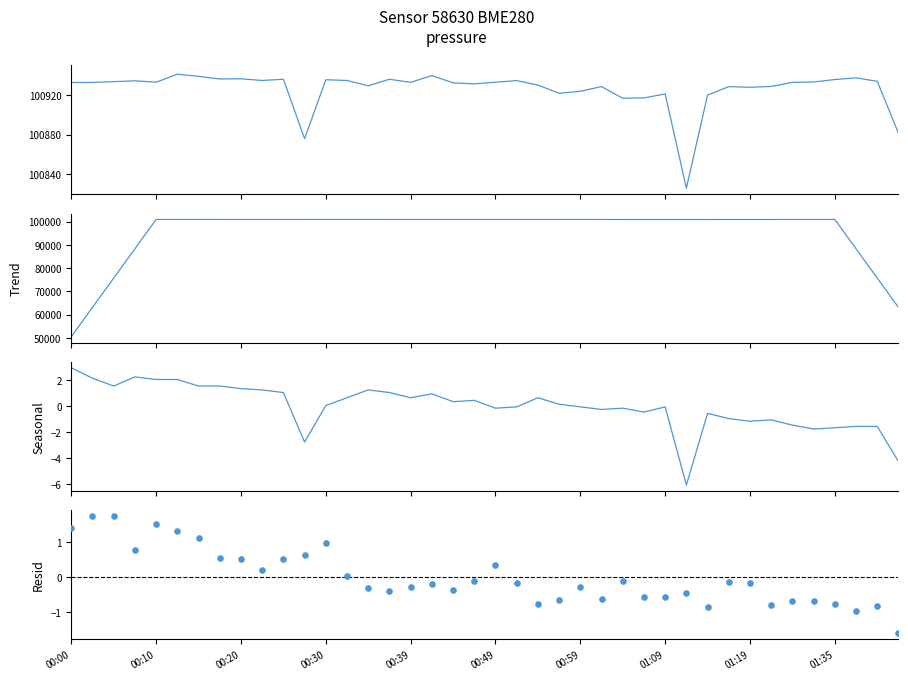

Is the value of humidity at 34 greater than the value of pressure at 39?

No